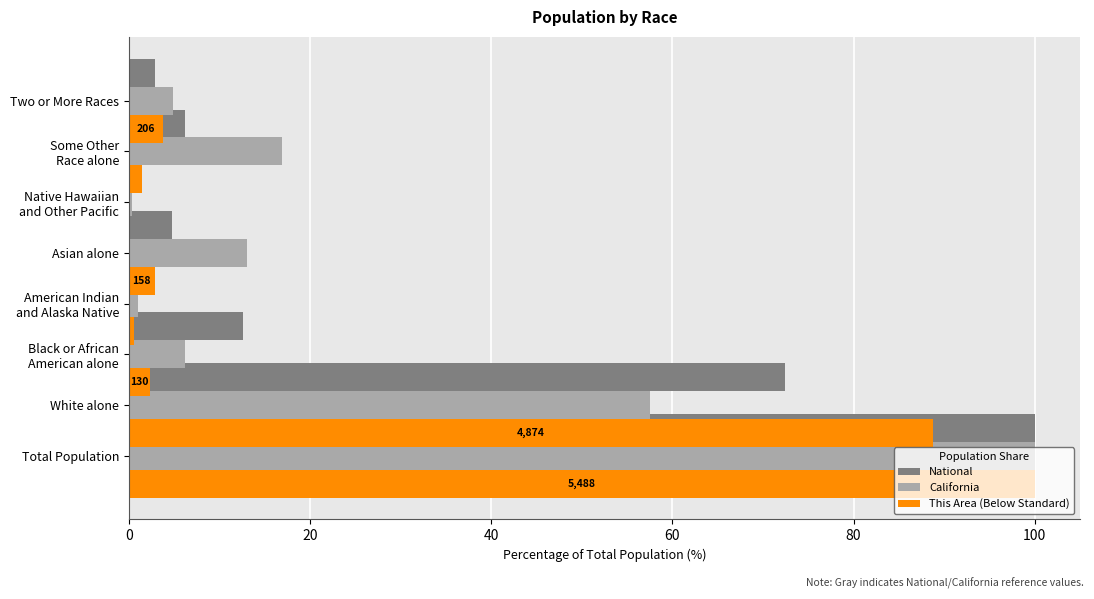

How many data points does each series have?

8